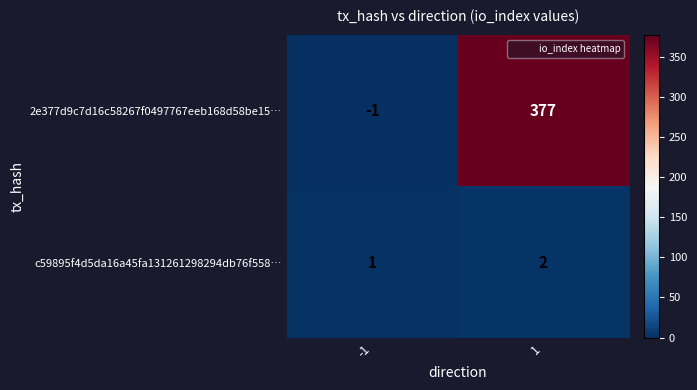

The value of 2e377d9c7d16c58267f0497767eeb168d58be15… at -1 is 0. True or false?

False